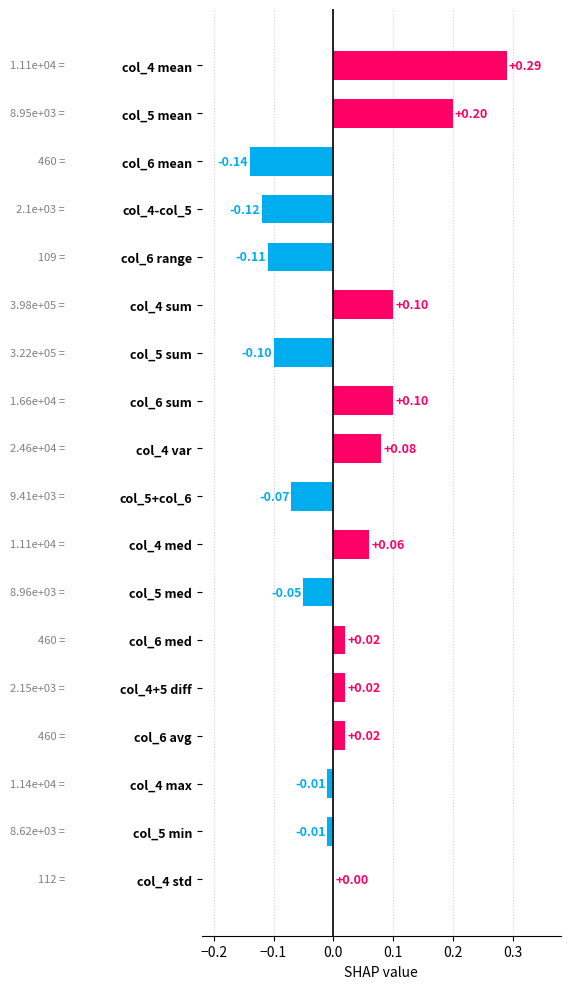

Between col_4 var and col_4 max, which is larger?

col_4 var